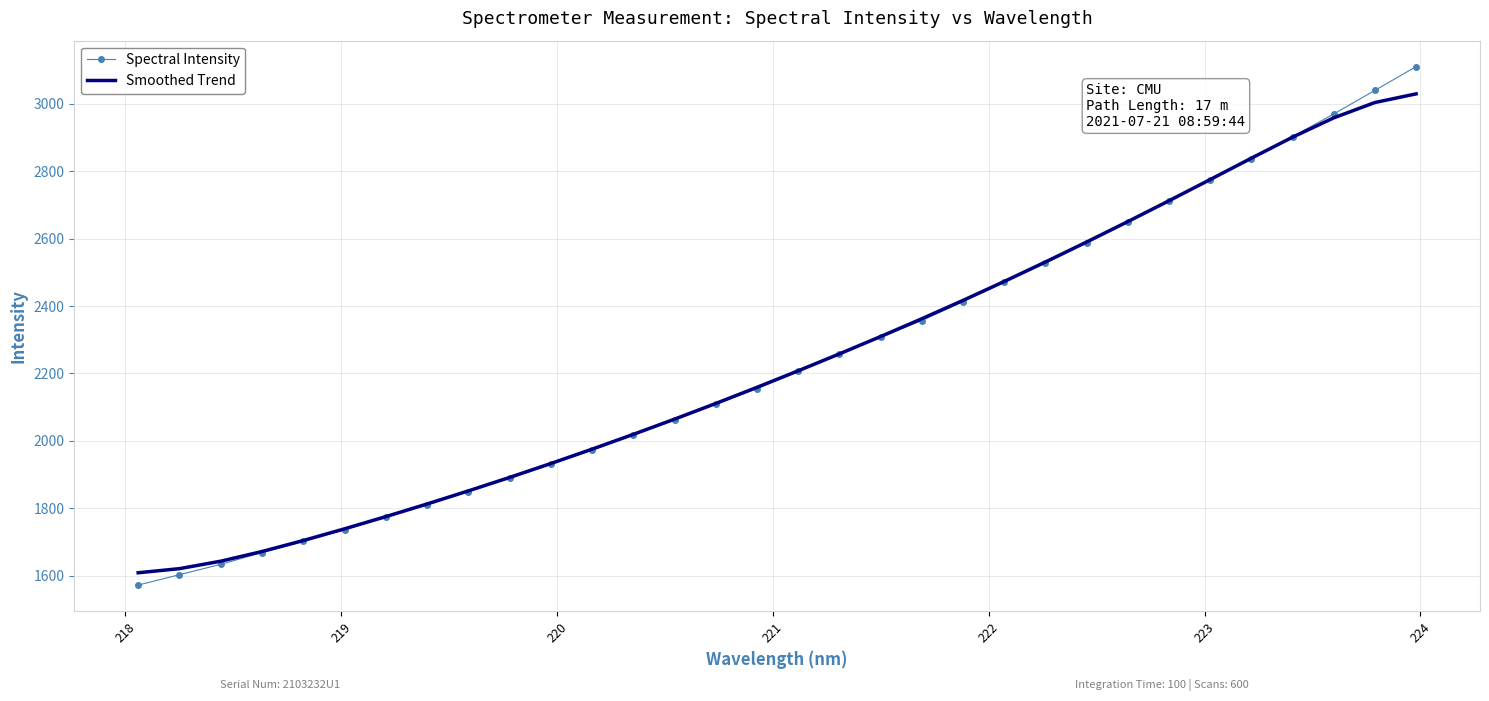

What is the difference between the maximum and minimum values in the Smoothed Trend series?

1420.9